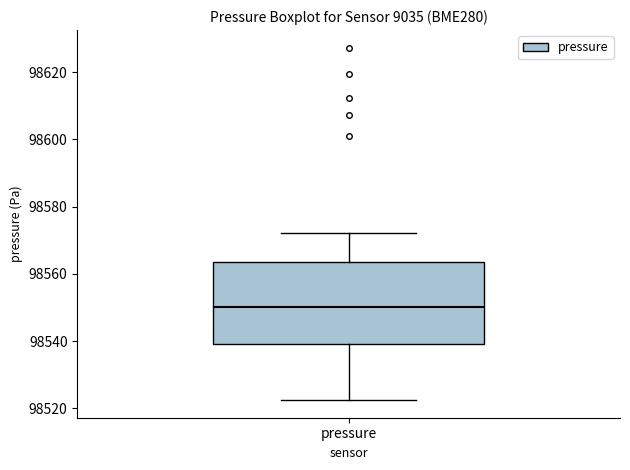

Read this box plot against the y-axis: the position of the median line, the range covered by the box, and the ends of both whiskers. The values are not printed on the chart, so give them approximately, as read against the axis.

median 98550, box 98540 to 98564, whiskers 98522 to 98572